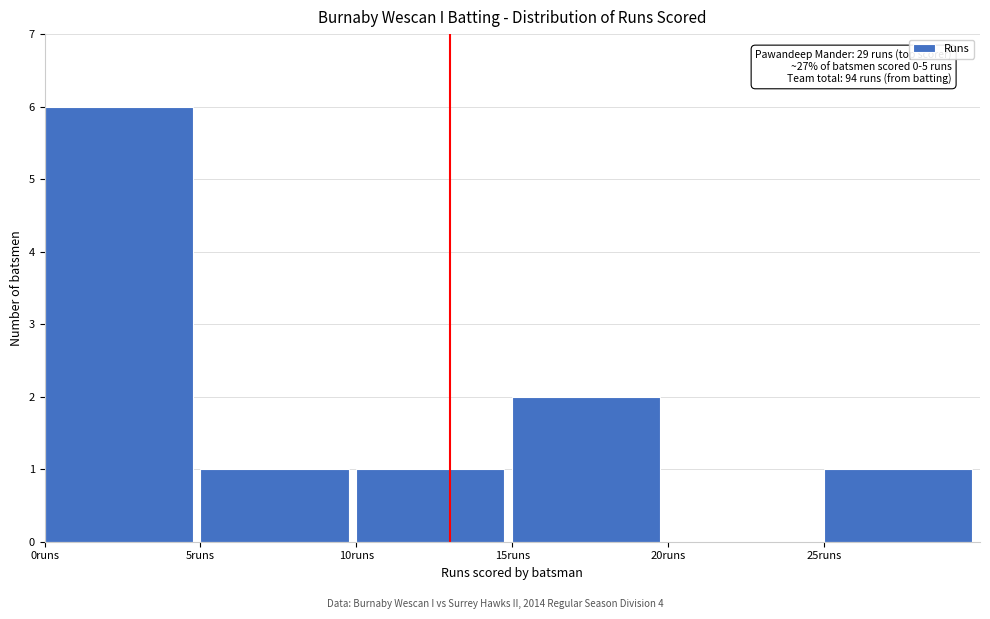

Over which range of the x-axis is the bar tallest?

0 to 5